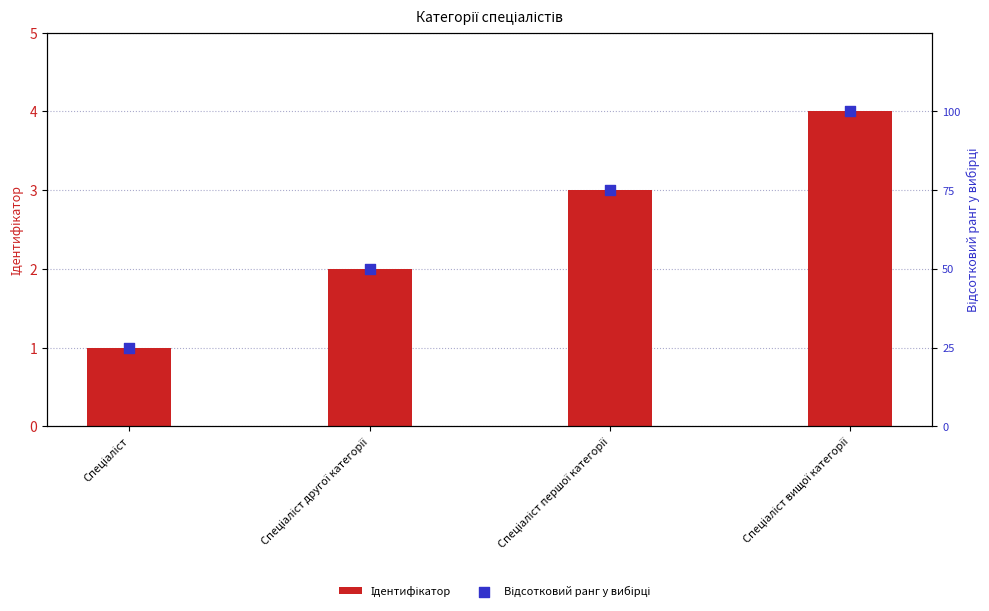

Which series reaches the minimum Y coordinate?

Ідентифікатор